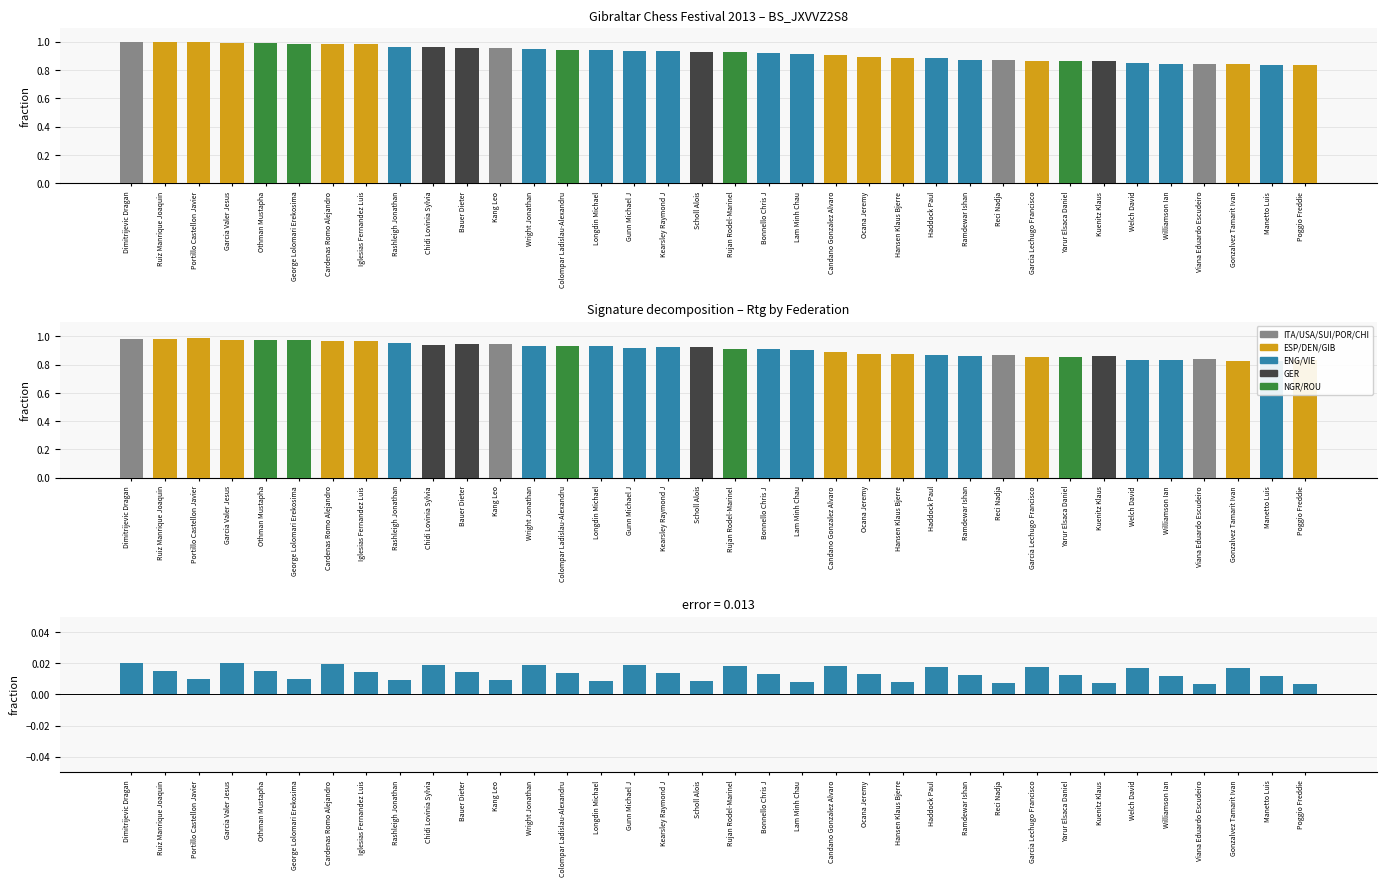

What is the average value of the Rtg series?

0.9